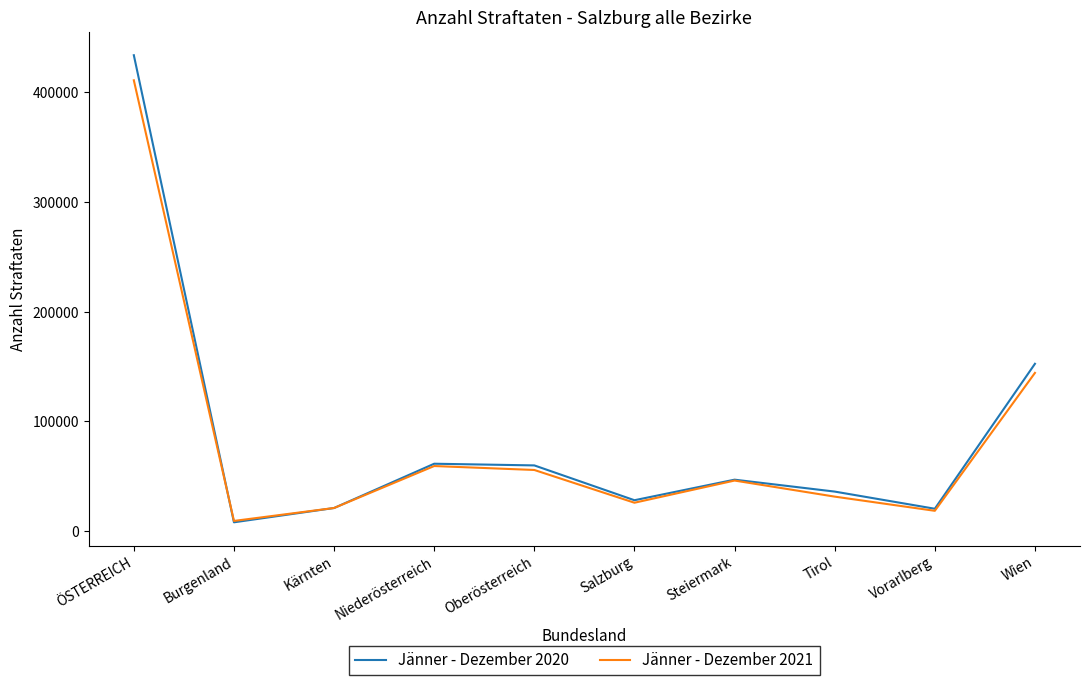

What is the average value of the Jänner - Dezember 2020 series?

86762